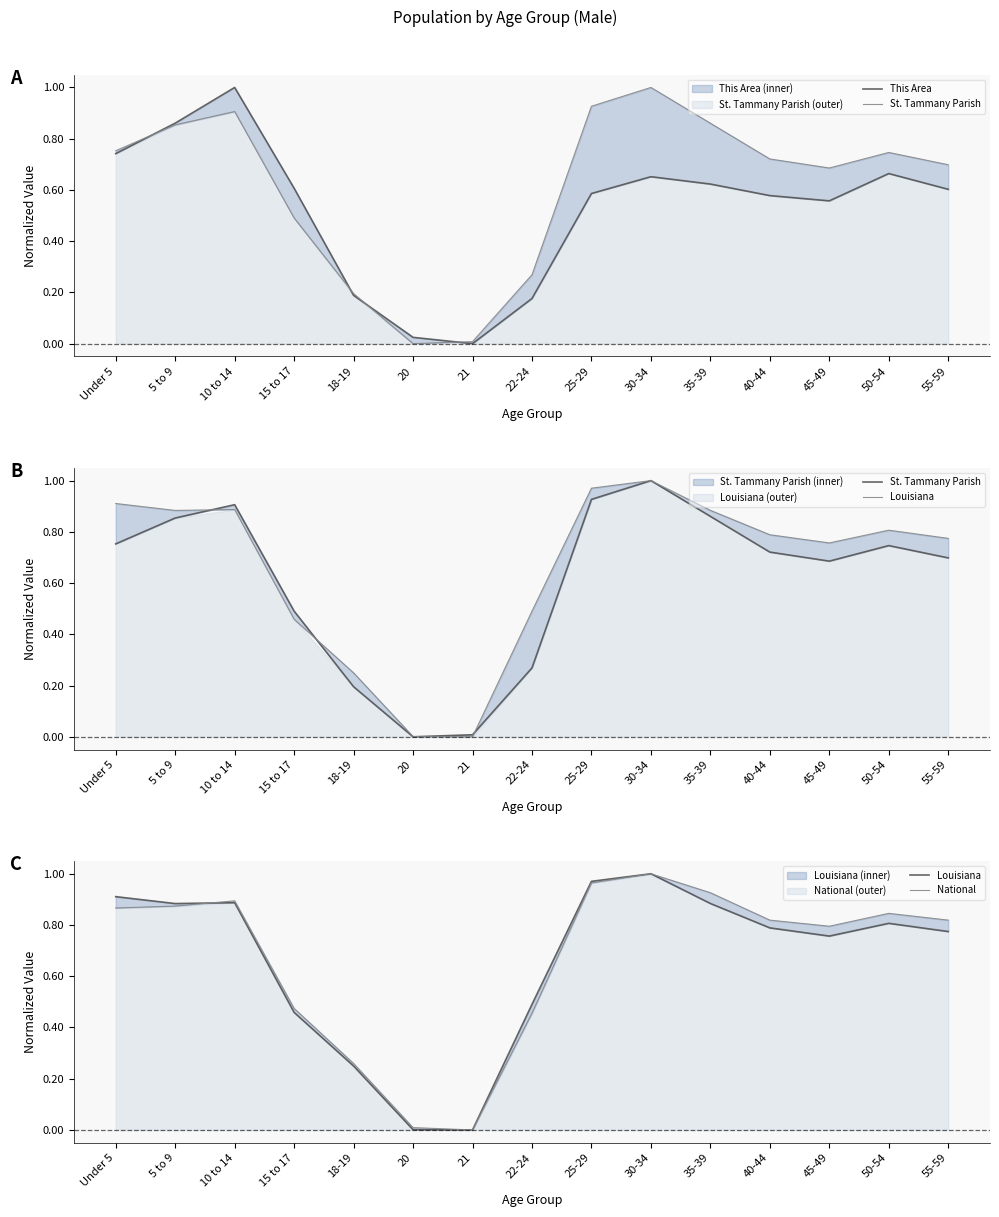

What is the value of the Louisiana point at the 3rd from the left?

0.9